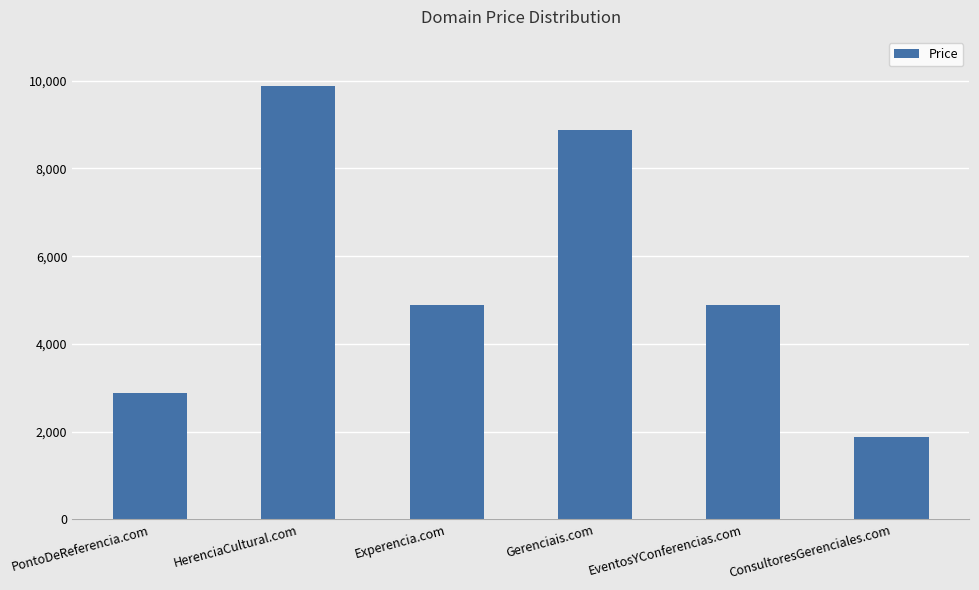

What is the difference between the maximum and minimum values?

8000